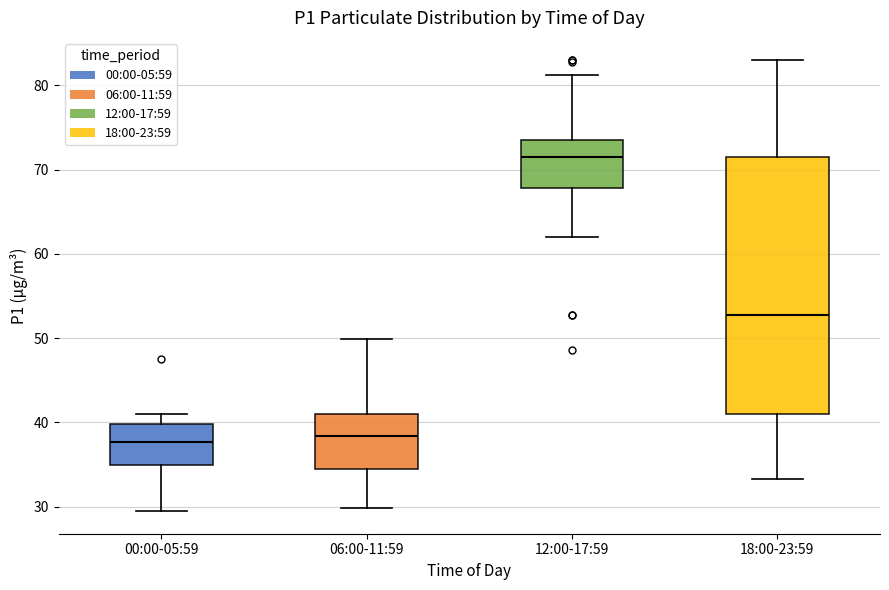

Comparing the boxes themselves (not the whiskers), which one is the tallest?

18:00-23:59